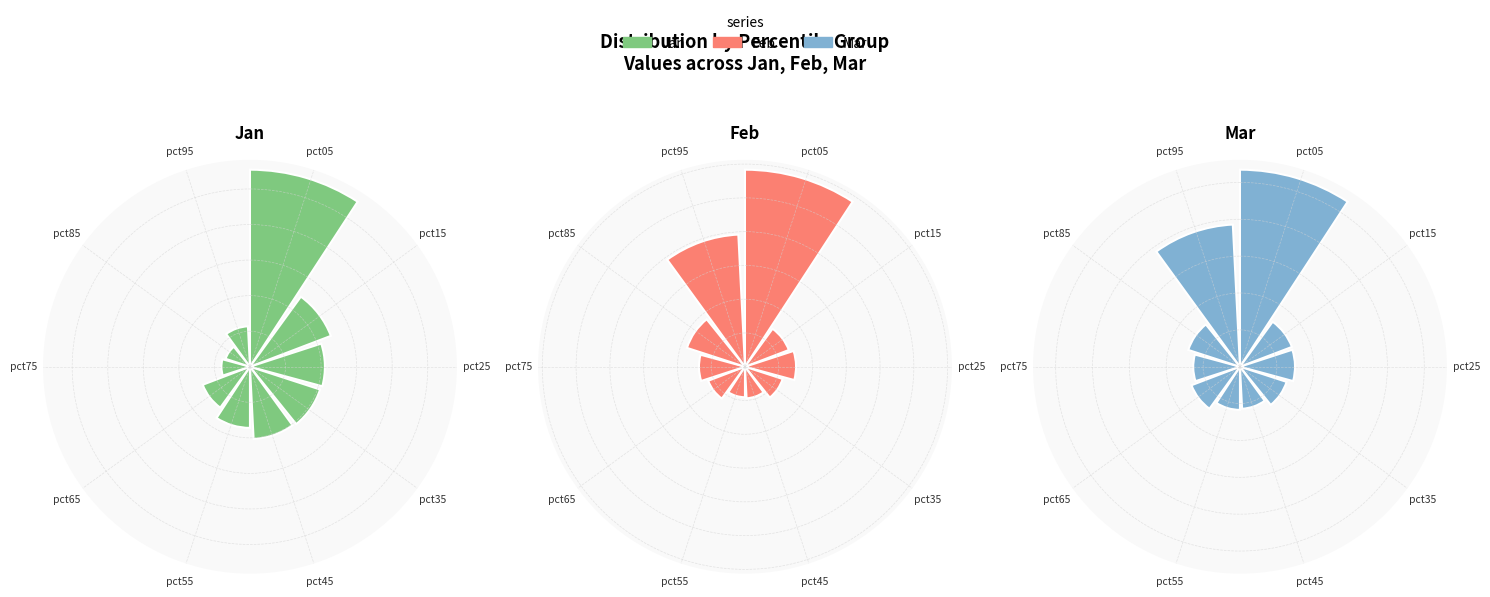

To the nearest percent, what is the difference between the largest and smallest slice percentages?

25%